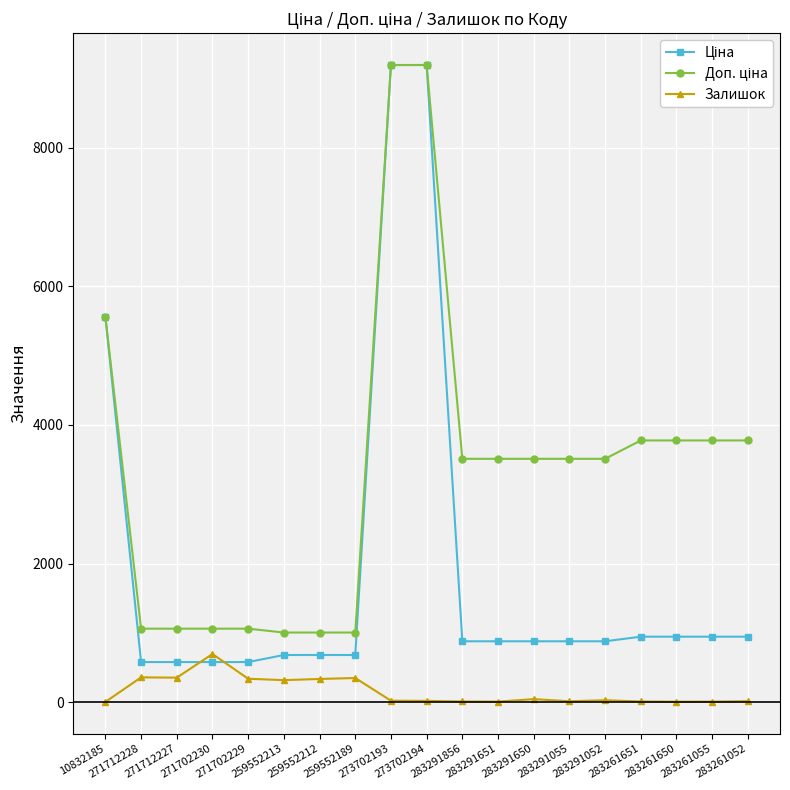

What is the highest value of the Залишок series?

694.0